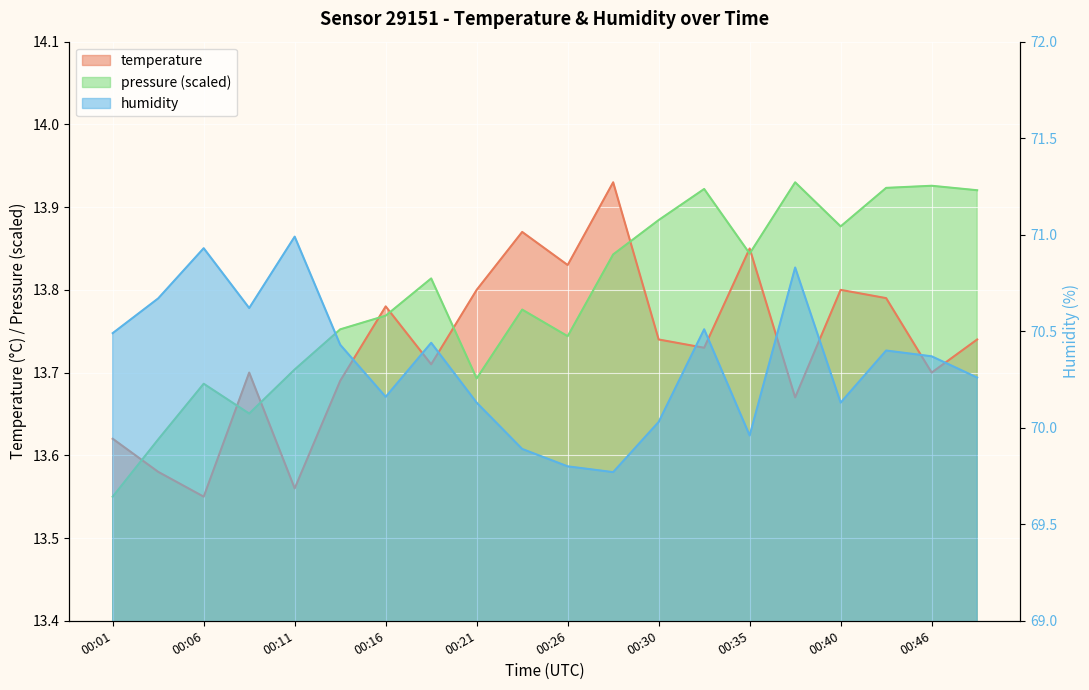

At which category is the sum across all series the highest?

00:38